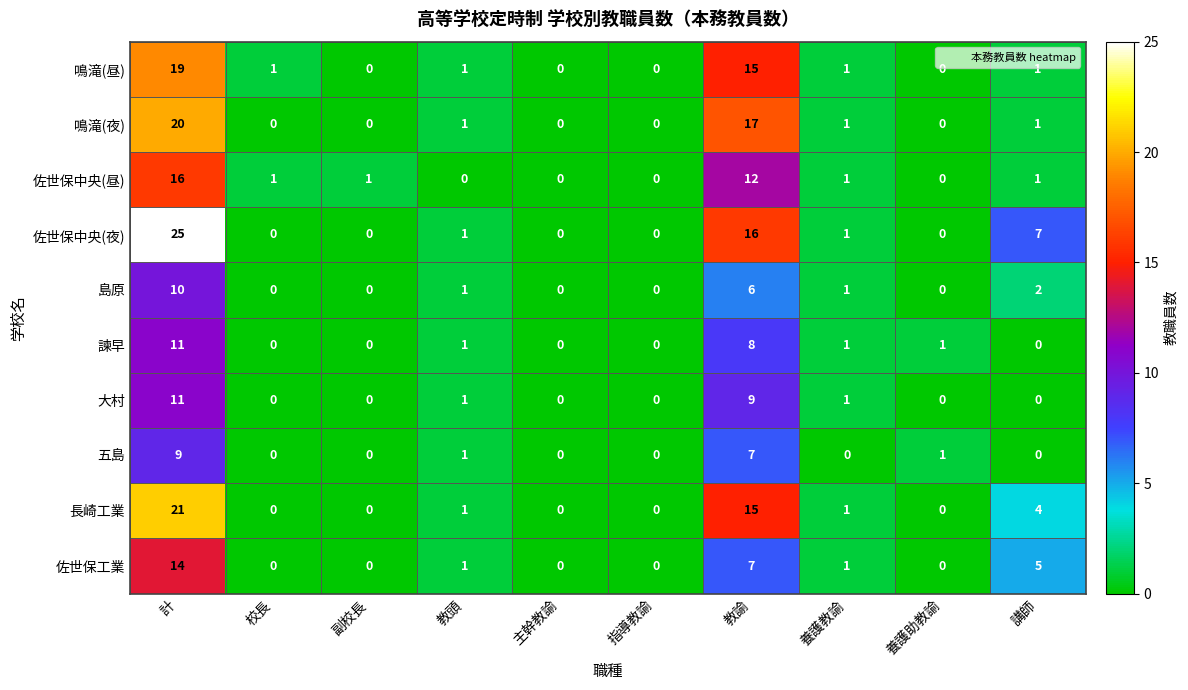

The value of 五島 at 主幹教諭 is 0. True or false?

True